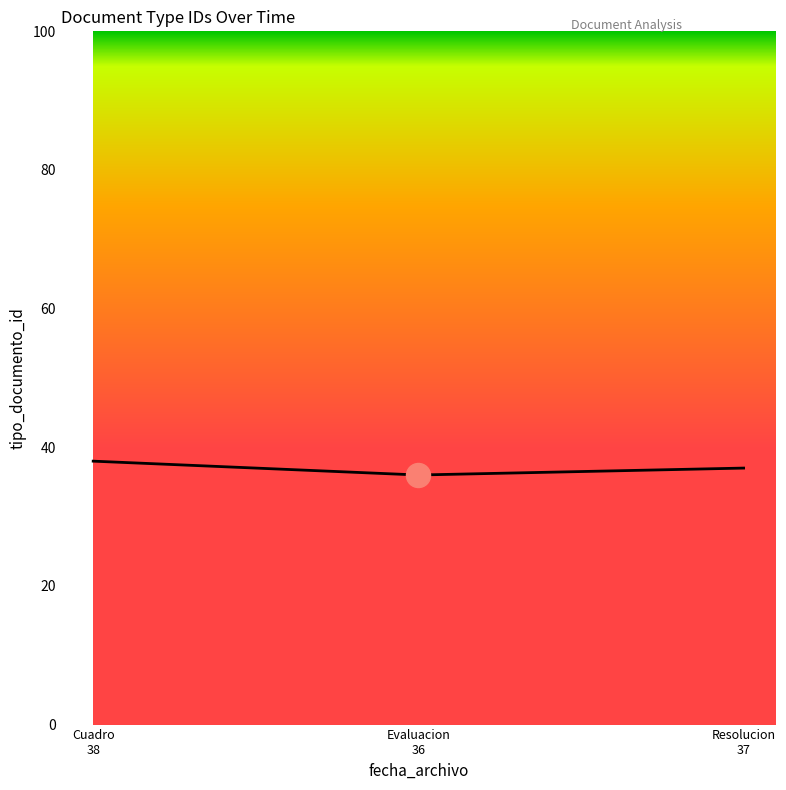

What is the change in value from Cuadro
38 to Evaluacion
36?

-2